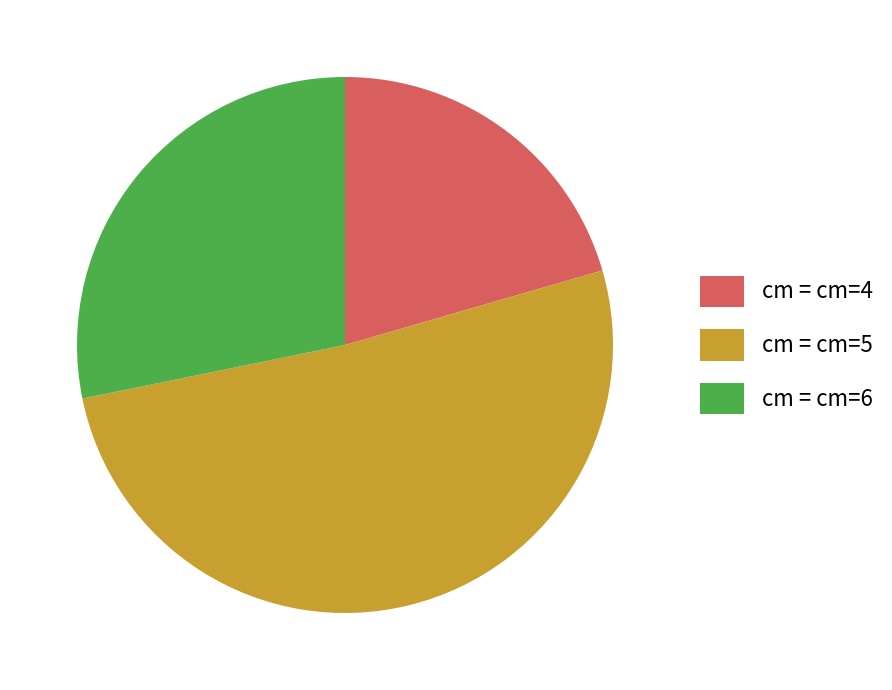

Between cm = cm=6 and cm = cm=5, which is larger?

cm = cm=5